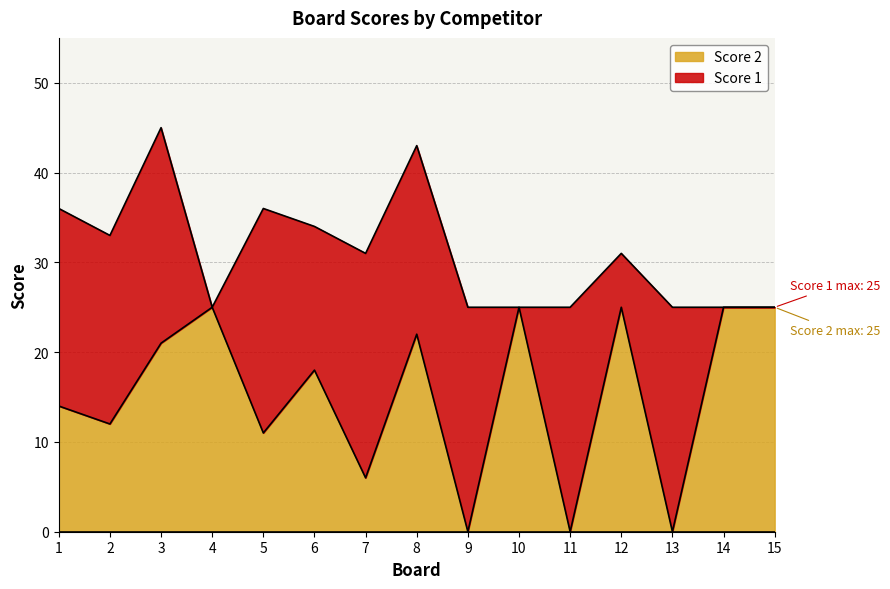

Which label corresponds to the largest value in the chart?

4